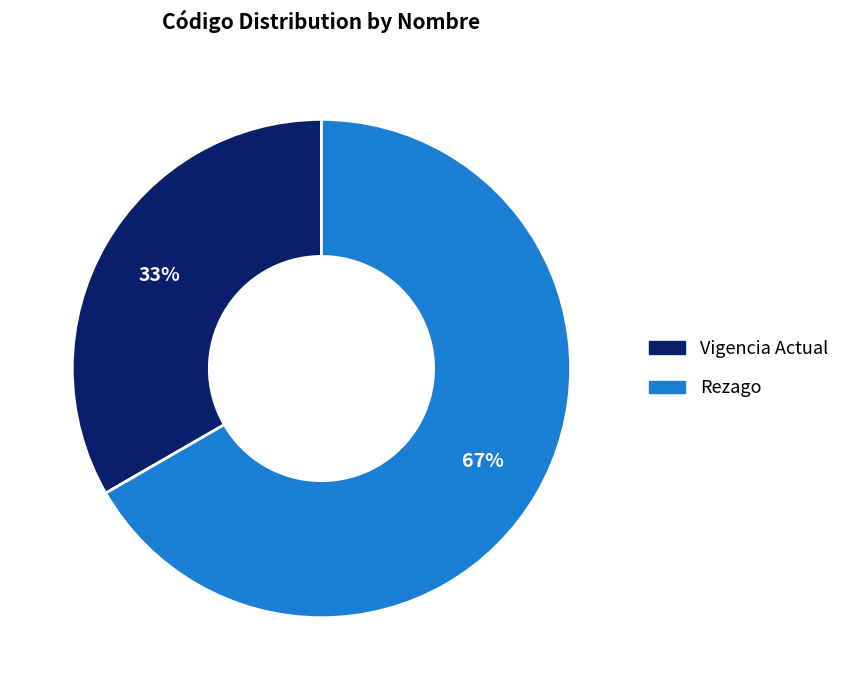

Is Rezago the majority of the pie?

Yes